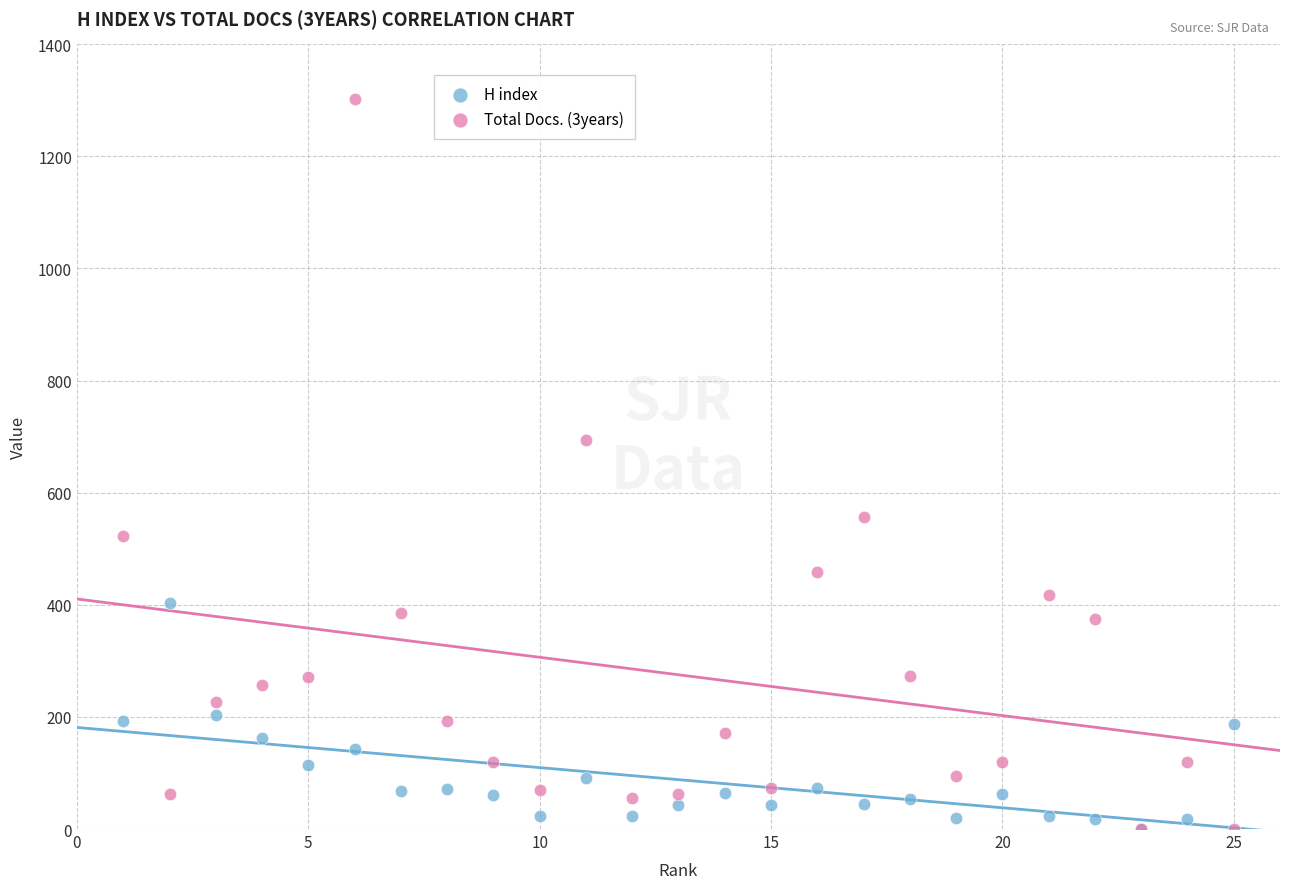

Which series has the widest spread of Y values?

Total Docs. (3years)